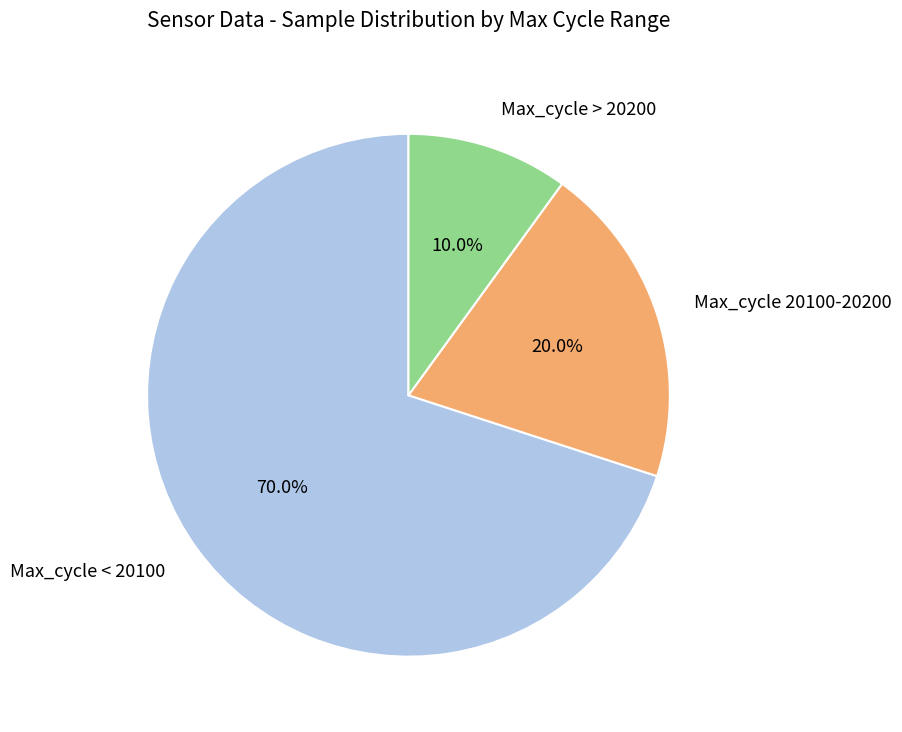

Combined, do Max_cycle 20100-20200 and Max_cycle > 20200 account for over 50%?

No